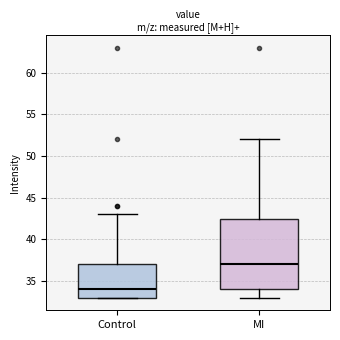

Which box's median line is the highest?

MI